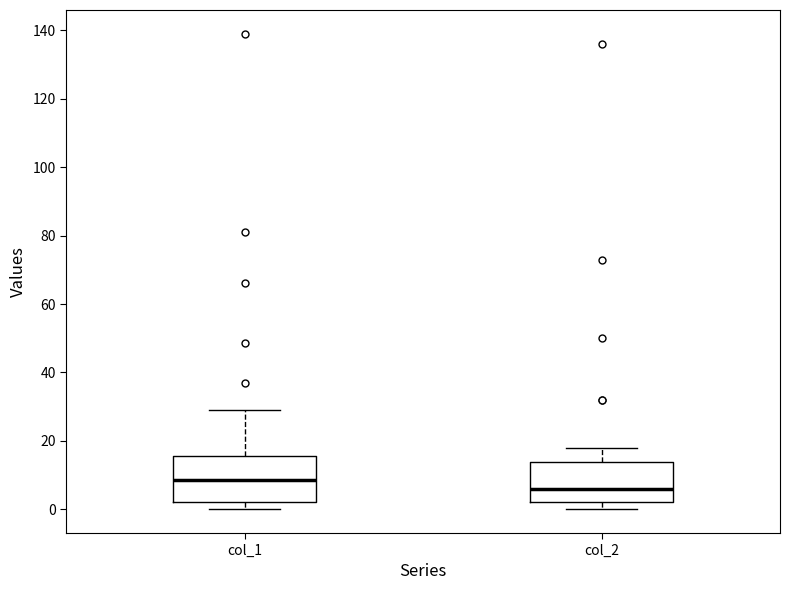

Which box has the lowest median line?

col_2